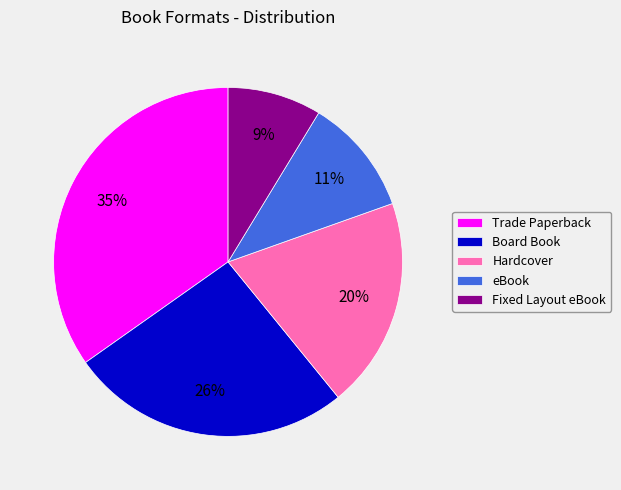

Is there a majority slice in this chart?

No